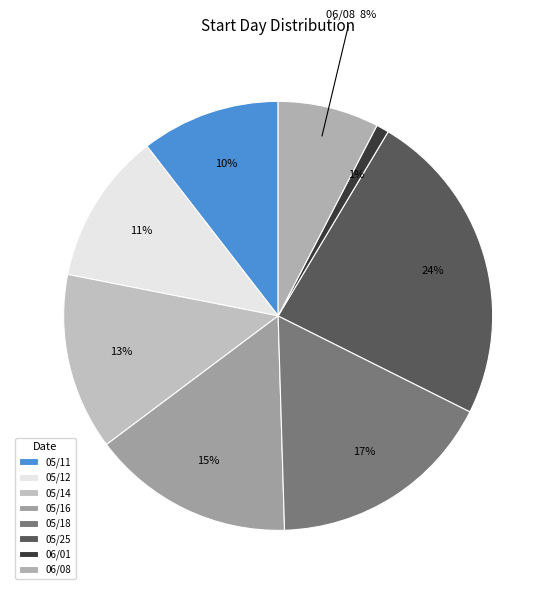

Which slice is the smallest?

06/01